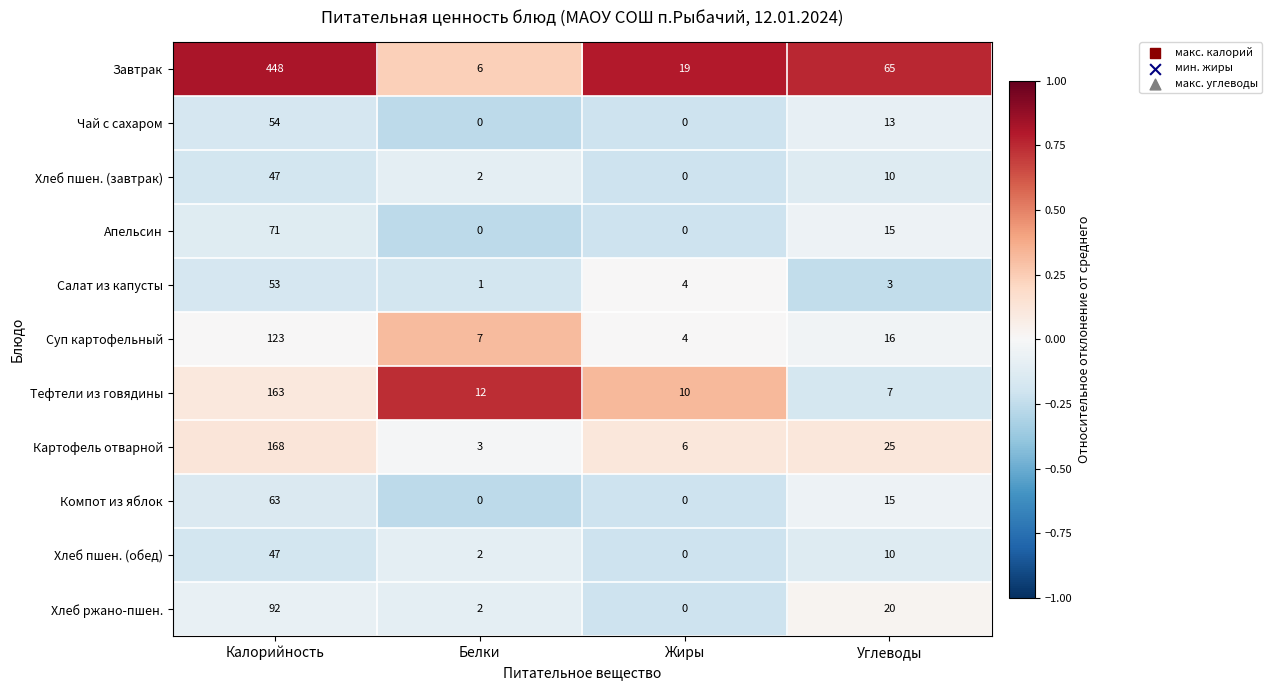

Which label corresponds to the largest value in the chart?

Калорийность